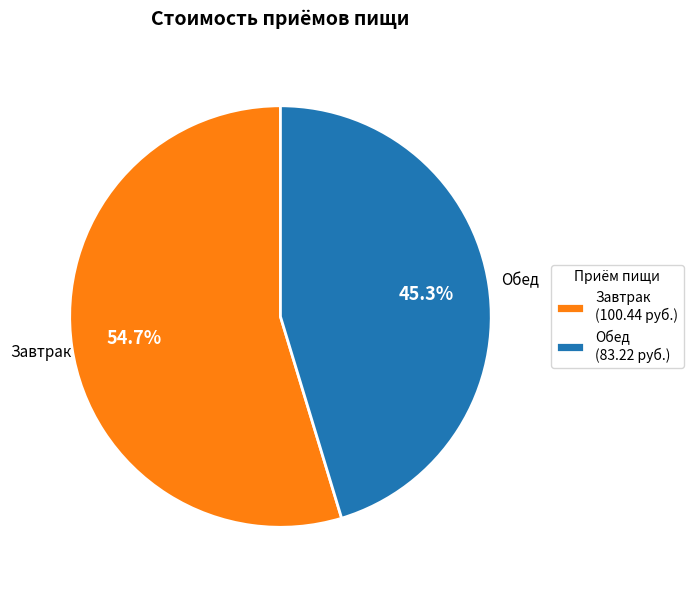

To the nearest percent, what is the average slice percentage?

50%